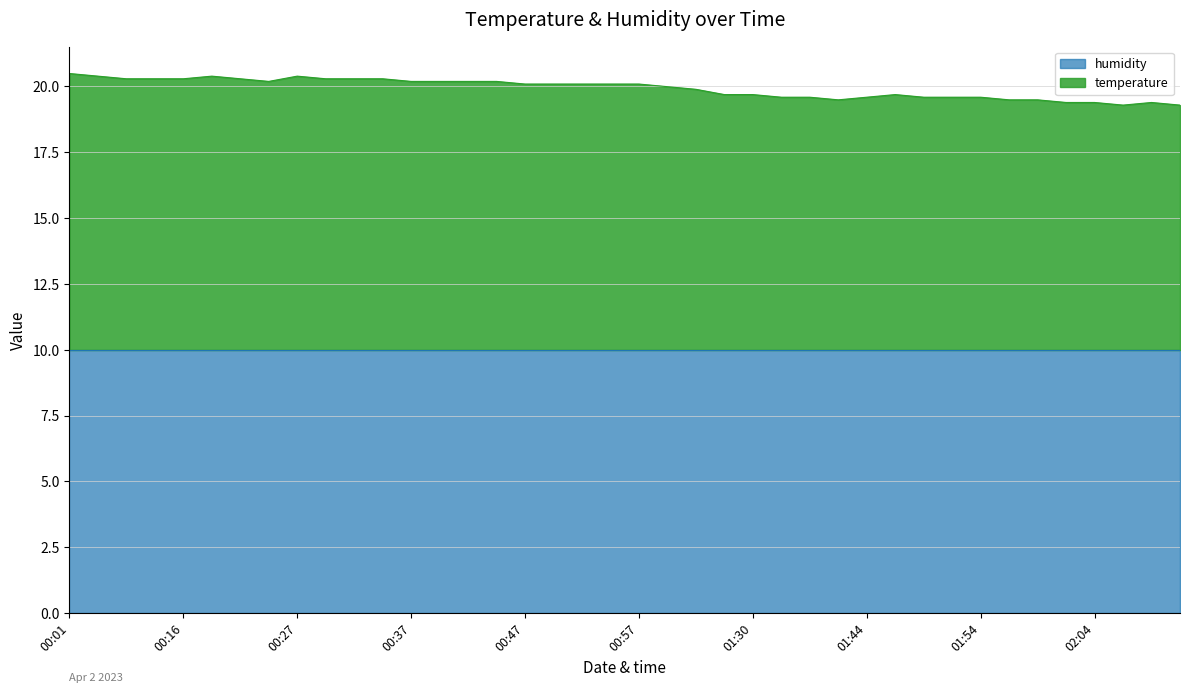

List the labels in order of value, largest first.

00:01, 00:06, 00:19, 00:27, 00:11, 00:14, 00:16, 00:22, 00:29, 00:32, 00:34, 00:24, 00:37, 00:39, 00:42, 00:44, 00:47, 00:49, 00:52, 00:55, 00:57, 01:00, 01:06, 01:28, 01:30, 01:46, 01:33, 01:38, 01:44, 01:49, 01:51, 01:54, 01:41, 01:56, 01:59, 02:02, 02:04, 02:09, 02:06, 02:11